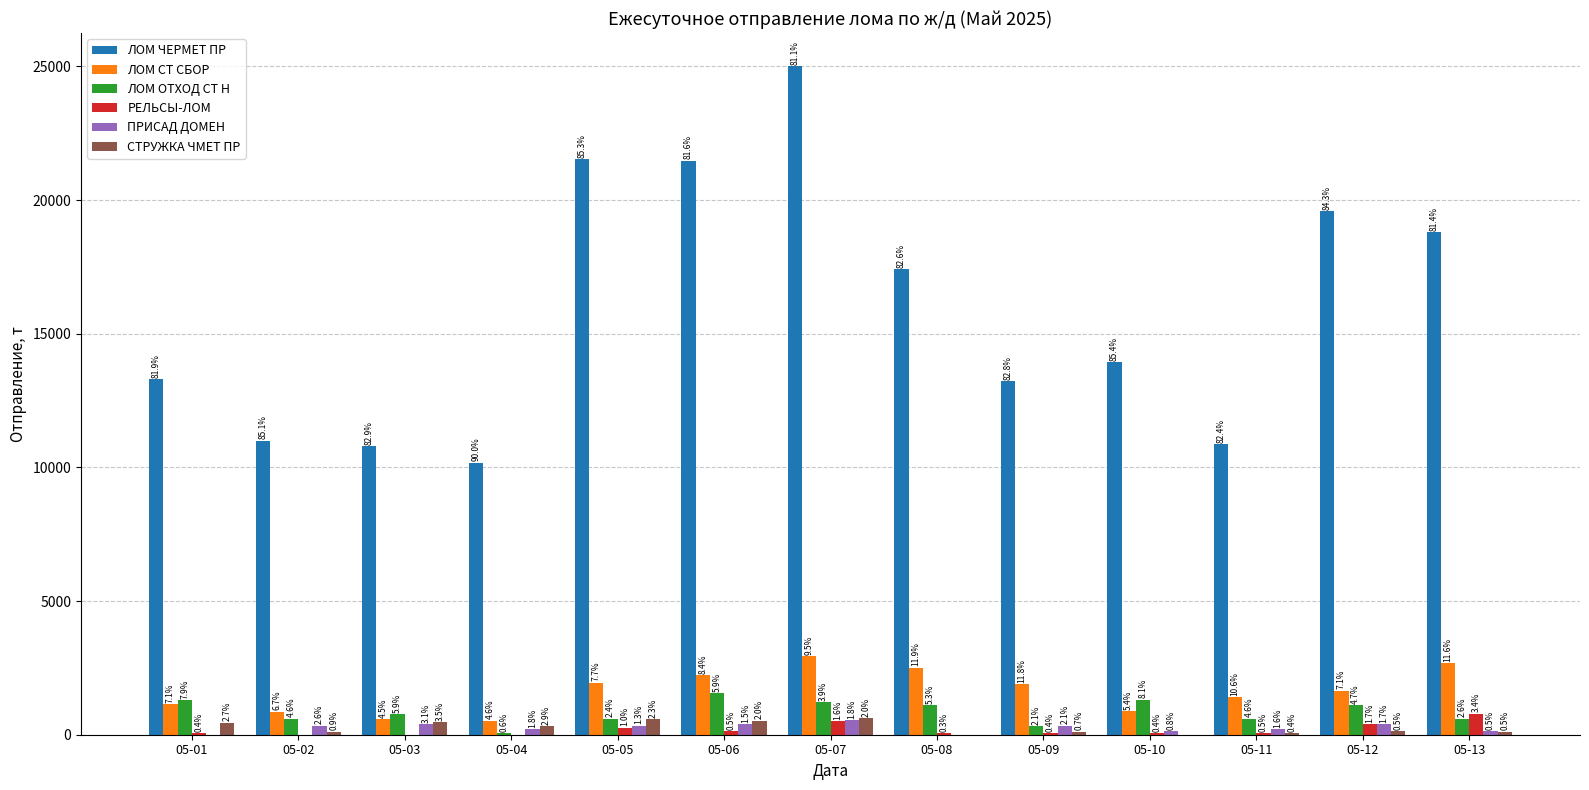

How many groups of bars are there?

13